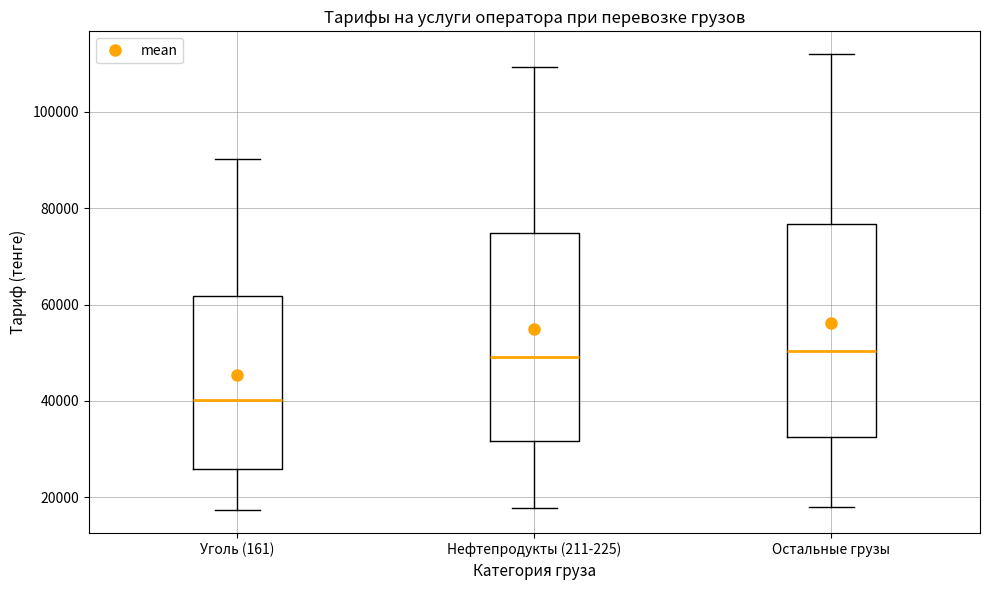

Reading left to right, transcribe this box plot: for each box, give where its median line is, the range the box spans, and where its two whiskers end, as read against the y-axis. The values are not printed on the chart, so give them approximately, as read against the axis.

Уголь (161): median 40000, box 26000 to 62000, whiskers 18000 to 90000
Нефтепродукты (211-225): median 50000, box 32000 to 74000, whiskers 18000 to 110000
Остальные грузы: median 50000, box 32000 to 76000, whiskers 18000 to 112000